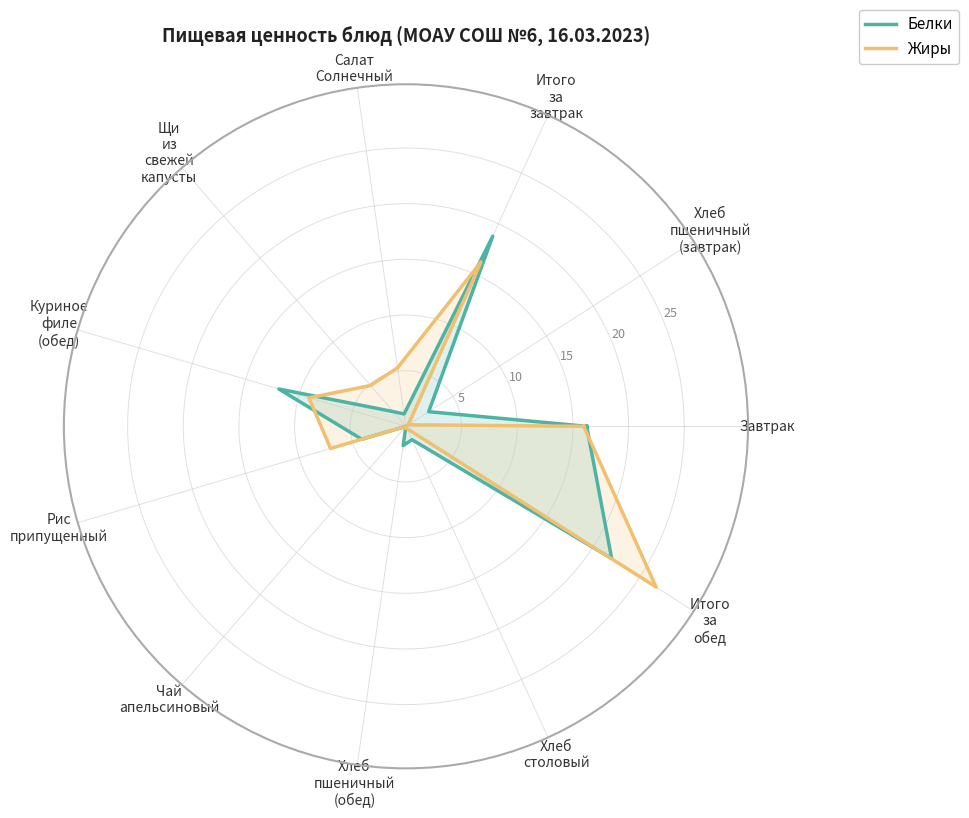

At how many categories does at least one series exceed 5?

7